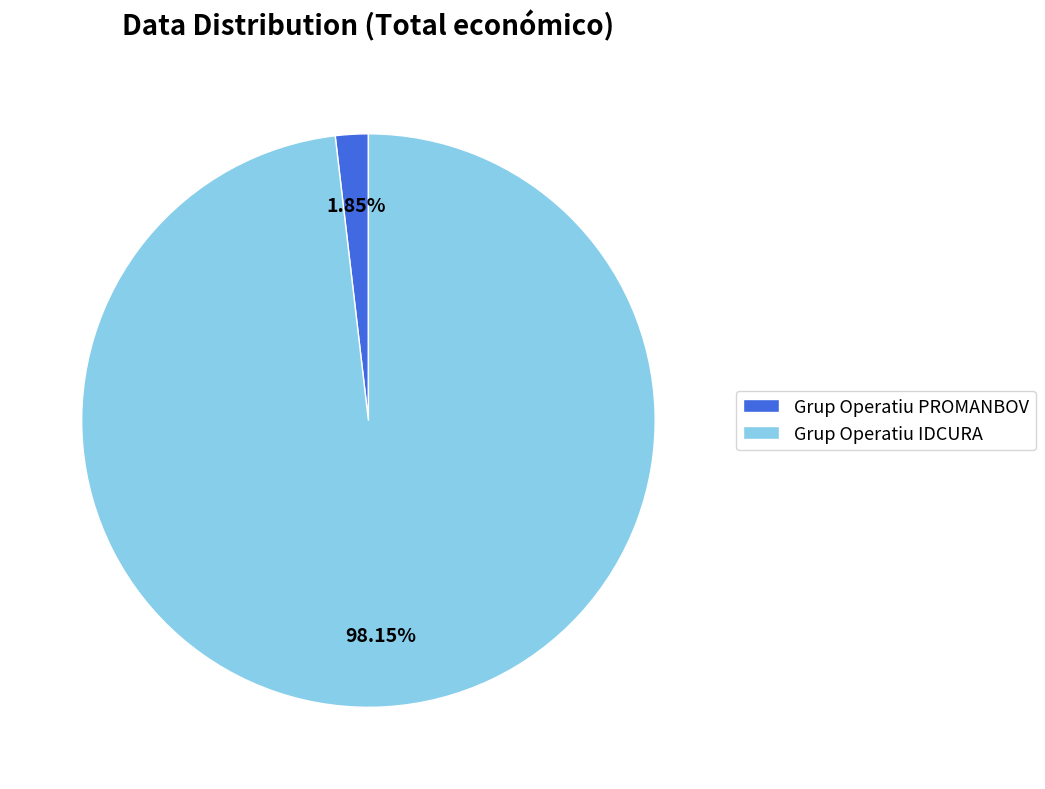

Which slice is the smallest?

Grup Operatiu PROMANBOV